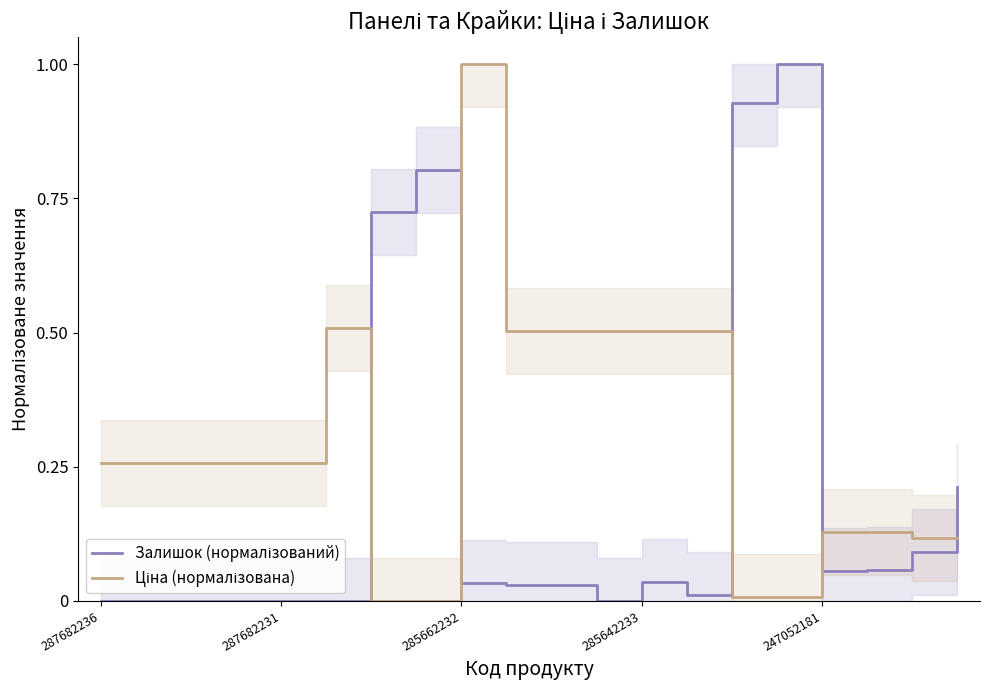

What position from the left is 18?

19